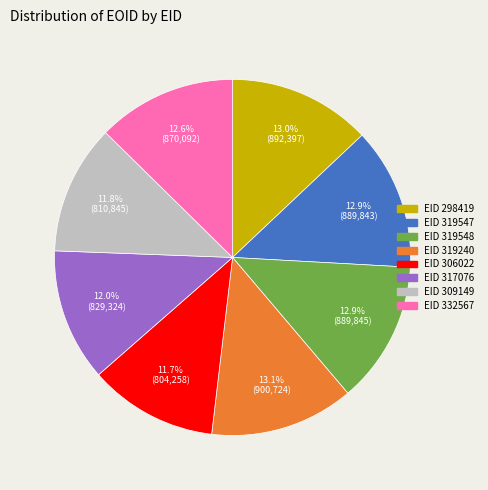

Is there a majority slice in this chart?

No